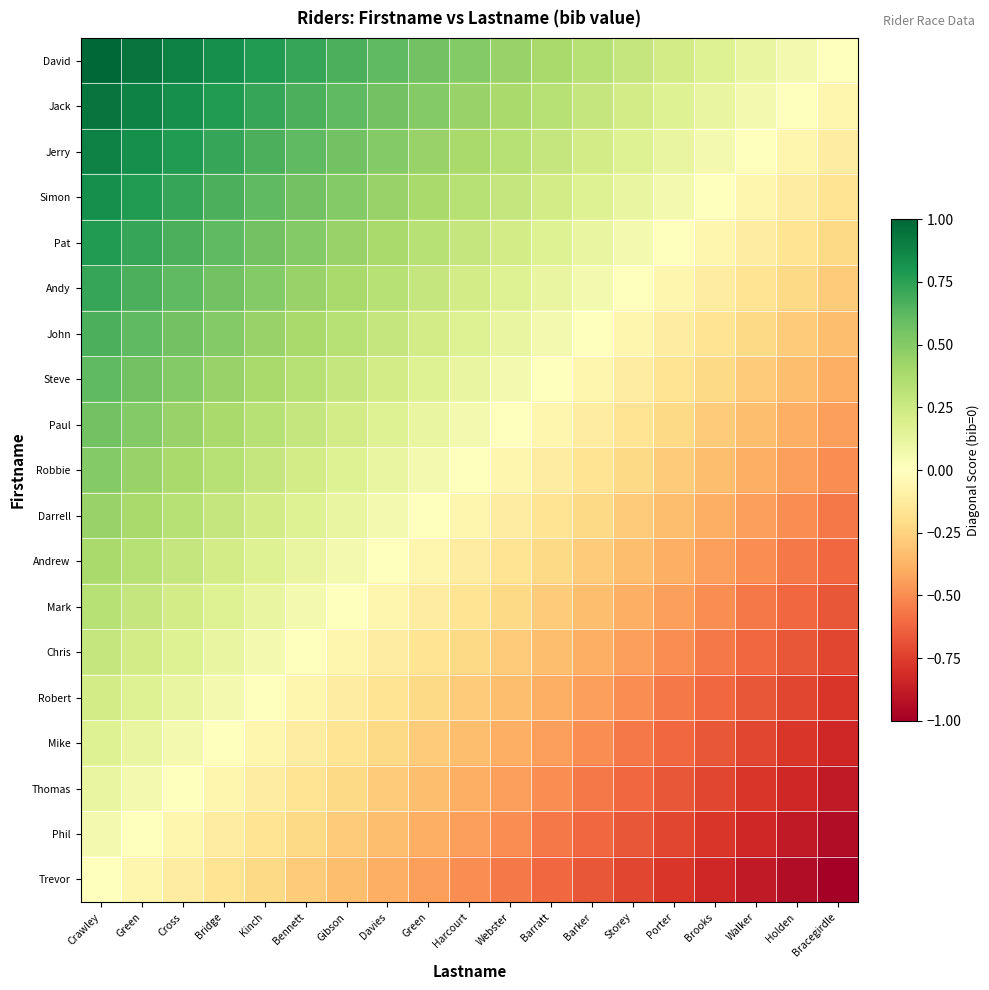

Reading right to left, extract all data points from this chart.

David: Bracegirdle=0.0	Holden=0.1	Walker=0.1	Brooks=0.2	Porter=0.2	Storey=0.3	Barker=0.3	Barratt=0.4	Webster=0.4	Harcourt=0.5	Green=0.6	Davies=0.6	Gibson=0.7	Bennett=0.7	Kinch=0.8	Bridge=0.8	Cross=0.9	Green=0.9	Crawley=1.0
Jack: Bracegirdle=-0.1	Holden=0.0	Walker=0.1	Brooks=0.1	Porter=0.2	Storey=0.2	Barker=0.3	Barratt=0.3	Webster=0.4	Harcourt=0.4	Green=0.5	Davies=0.6	Gibson=0.6	Bennett=0.7	Kinch=0.7	Bridge=0.8	Cross=0.8	Green=0.9	Crawley=0.9
Jerry: Bracegirdle=-0.1	Holden=-0.1	Walker=0.0	Brooks=0.1	Porter=0.1	Storey=0.2	Barker=0.2	Barratt=0.3	Webster=0.3	Harcourt=0.4	Green=0.4	Davies=0.5	Gibson=0.6	Bennett=0.6	Kinch=0.7	Bridge=0.7	Cross=0.8	Green=0.8	Crawley=0.9
Simon: Bracegirdle=-0.2	Holden=-0.1	Walker=-0.1	Brooks=0.0	Porter=0.1	Storey=0.1	Barker=0.2	Barratt=0.2	Webster=0.3	Harcourt=0.3	Green=0.4	Davies=0.4	Gibson=0.5	Bennett=0.6	Kinch=0.6	Bridge=0.7	Cross=0.7	Green=0.8	Crawley=0.8
Pat: Bracegirdle=-0.2	Holden=-0.2	Walker=-0.1	Brooks=-0.1	Porter=0.0	Storey=0.1	Barker=0.1	Barratt=0.2	Webster=0.2	Harcourt=0.3	Green=0.3	Davies=0.4	Gibson=0.4	Bennett=0.5	Kinch=0.6	Bridge=0.6	Cross=0.7	Green=0.7	Crawley=0.8
Andy: Bracegirdle=-0.3	Holden=-0.2	Walker=-0.2	Brooks=-0.1	Porter=-0.1	Storey=0.0	Barker=0.1	Barratt=0.1	Webster=0.2	Harcourt=0.2	Green=0.3	Davies=0.3	Gibson=0.4	Bennett=0.4	Kinch=0.5	Bridge=0.6	Cross=0.6	Green=0.7	Crawley=0.7
John: Bracegirdle=-0.3	Holden=-0.3	Walker=-0.2	Brooks=-0.2	Porter=-0.1	Storey=-0.1	Barker=0.0	Barratt=0.1	Webster=0.1	Harcourt=0.2	Green=0.2	Davies=0.3	Gibson=0.3	Bennett=0.4	Kinch=0.4	Bridge=0.5	Cross=0.6	Green=0.6	Crawley=0.7
Steve: Bracegirdle=-0.4	Holden=-0.3	Walker=-0.3	Brooks=-0.2	Porter=-0.2	Storey=-0.1	Barker=-0.1	Barratt=0.0	Webster=0.1	Harcourt=0.1	Green=0.2	Davies=0.2	Gibson=0.3	Bennett=0.3	Kinch=0.4	Bridge=0.4	Cross=0.5	Green=0.6	Crawley=0.6
Paul: Bracegirdle=-0.4	Holden=-0.4	Walker=-0.3	Brooks=-0.3	Porter=-0.2	Storey=-0.2	Barker=-0.1	Barratt=-0.1	Webster=0.0	Harcourt=0.1	Green=0.1	Davies=0.2	Gibson=0.2	Bennett=0.3	Kinch=0.3	Bridge=0.4	Cross=0.4	Green=0.5	Crawley=0.6
Robbie: Bracegirdle=-0.5	Holden=-0.4	Walker=-0.4	Brooks=-0.3	Porter=-0.3	Storey=-0.2	Barker=-0.2	Barratt=-0.1	Webster=-0.1	Harcourt=0.0	Green=0.1	Davies=0.1	Gibson=0.2	Bennett=0.2	Kinch=0.3	Bridge=0.3	Cross=0.4	Green=0.4	Crawley=0.5
Darrell: Bracegirdle=-0.6	Holden=-0.5	Walker=-0.4	Brooks=-0.4	Porter=-0.3	Storey=-0.3	Barker=-0.2	Barratt=-0.2	Webster=-0.1	Harcourt=-0.1	Green=0.0	Davies=0.1	Gibson=0.1	Bennett=0.2	Kinch=0.2	Bridge=0.3	Cross=0.3	Green=0.4	Crawley=0.4
Andrew: Bracegirdle=-0.6	Holden=-0.6	Walker=-0.5	Brooks=-0.4	Porter=-0.4	Storey=-0.3	Barker=-0.3	Barratt=-0.2	Webster=-0.2	Harcourt=-0.1	Green=-0.1	Davies=0.0	Gibson=0.1	Bennett=0.1	Kinch=0.2	Bridge=0.2	Cross=0.3	Green=0.3	Crawley=0.4
Mark: Bracegirdle=-0.7	Holden=-0.6	Walker=-0.6	Brooks=-0.5	Porter=-0.4	Storey=-0.4	Barker=-0.3	Barratt=-0.3	Webster=-0.2	Harcourt=-0.2	Green=-0.1	Davies=-0.1	Gibson=0.0	Bennett=0.1	Kinch=0.1	Bridge=0.2	Cross=0.2	Green=0.3	Crawley=0.3
Chris: Bracegirdle=-0.7	Holden=-0.7	Walker=-0.6	Brooks=-0.6	Porter=-0.5	Storey=-0.4	Barker=-0.4	Barratt=-0.3	Webster=-0.3	Harcourt=-0.2	Green=-0.2	Davies=-0.1	Gibson=-0.1	Bennett=0.0	Kinch=0.1	Bridge=0.1	Cross=0.2	Green=0.2	Crawley=0.3
Robert: Bracegirdle=-0.8	Holden=-0.7	Walker=-0.7	Brooks=-0.6	Porter=-0.6	Storey=-0.5	Barker=-0.4	Barratt=-0.4	Webster=-0.3	Harcourt=-0.3	Green=-0.2	Davies=-0.2	Gibson=-0.1	Bennett=-0.1	Kinch=0.0	Bridge=0.1	Cross=0.1	Green=0.2	Crawley=0.2
Mike: Bracegirdle=-0.8	Holden=-0.8	Walker=-0.7	Brooks=-0.7	Porter=-0.6	Storey=-0.6	Barker=-0.5	Barratt=-0.4	Webster=-0.4	Harcourt=-0.3	Green=-0.3	Davies=-0.2	Gibson=-0.2	Bennett=-0.1	Kinch=-0.1	Bridge=0.0	Cross=0.1	Green=0.1	Crawley=0.2
Thomas: Bracegirdle=-0.9	Holden=-0.8	Walker=-0.8	Brooks=-0.7	Porter=-0.7	Storey=-0.6	Barker=-0.6	Barratt=-0.5	Webster=-0.4	Harcourt=-0.4	Green=-0.3	Davies=-0.3	Gibson=-0.2	Bennett=-0.2	Kinch=-0.1	Bridge=-0.1	Cross=0.0	Green=0.1	Crawley=0.1
Phil: Bracegirdle=-0.9	Holden=-0.9	Walker=-0.8	Brooks=-0.8	Porter=-0.7	Storey=-0.7	Barker=-0.6	Barratt=-0.6	Webster=-0.5	Harcourt=-0.4	Green=-0.4	Davies=-0.3	Gibson=-0.3	Bennett=-0.2	Kinch=-0.2	Bridge=-0.1	Cross=-0.1	Green=0.0	Crawley=0.1
Trevor: Bracegirdle=-1.0	Holden=-0.9	Walker=-0.9	Brooks=-0.8	Porter=-0.8	Storey=-0.7	Barker=-0.7	Barratt=-0.6	Webster=-0.6	Harcourt=-0.5	Green=-0.4	Davies=-0.4	Gibson=-0.3	Bennett=-0.3	Kinch=-0.2	Bridge=-0.2	Cross=-0.1	Green=-0.1	Crawley=0.0